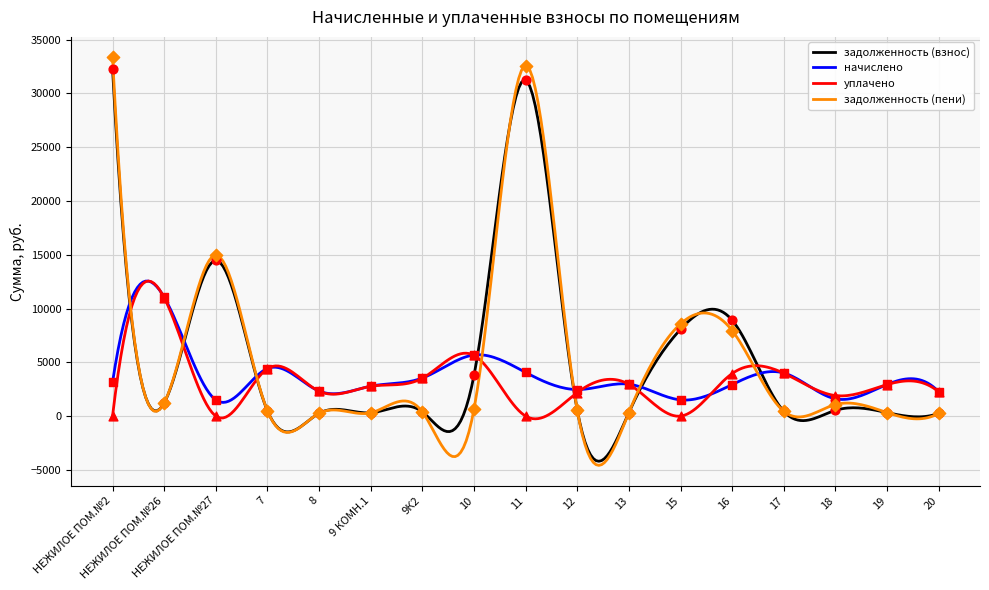

At which category is the sum across all series the highest?

НЕЖИЛОЕ ПОМ.№2